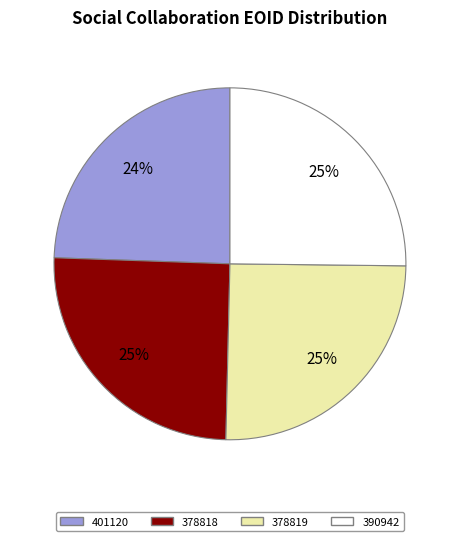

What is the smallest slice in the pie chart?

401120